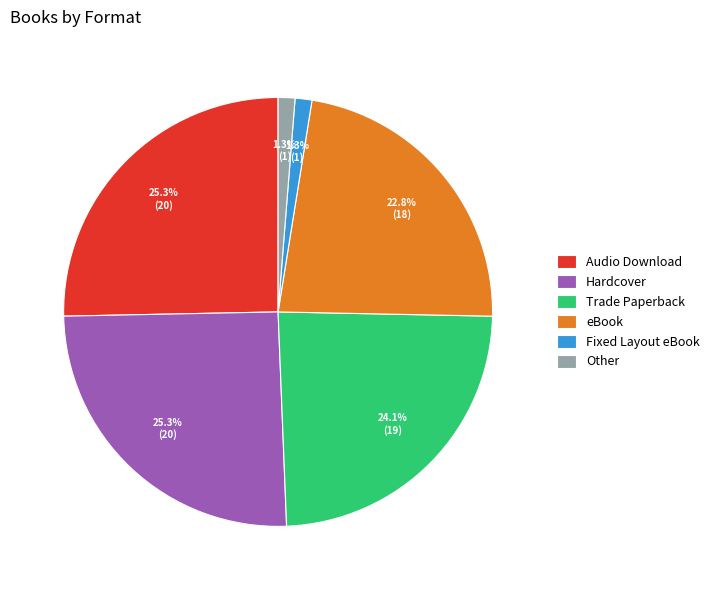

Between Audio Download and Trade Paperback, which is larger?

Audio Download